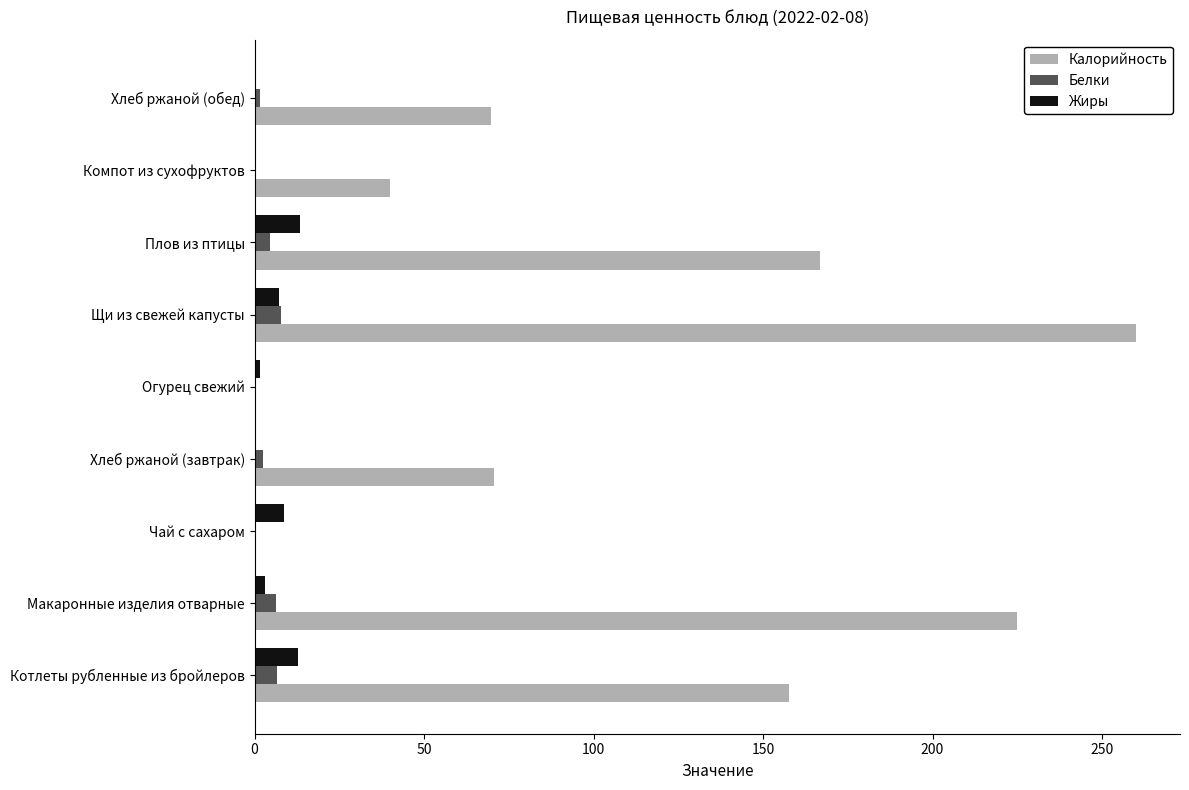

Which series changed the most between Компот из сухофруктов and Хлеб ржаной (обед)?

Калорийность